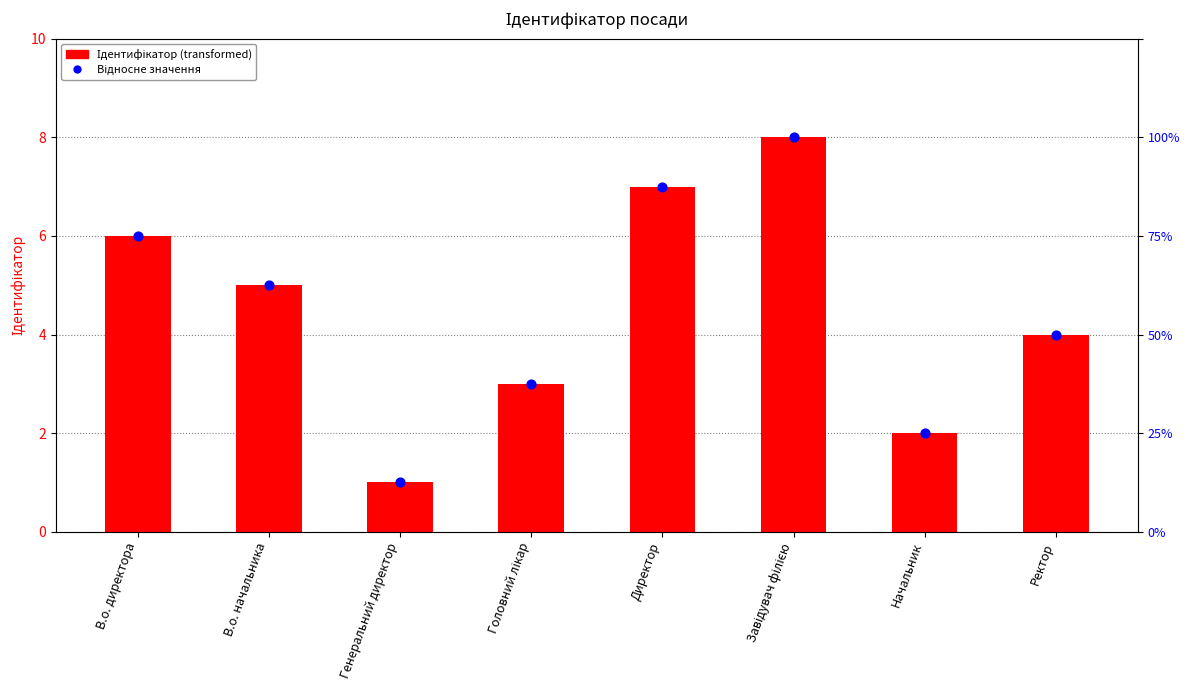

At which category is the sum across all series the highest?

Завідувач філією